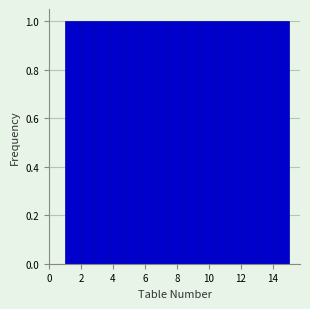

Reading left to right, list every bar in this chart as the range it spans on the x-axis followed by its height. Neither the bar edges nor the heights are printed on the chart, so give them approximately, as read against the axes.

1.0 to 2.0: 1
2.0 to 2.8: 1
2.8 to 3.8: 1
3.8 to 4.8: 1
4.8 to 5.6: 1
5.6 to 6.6: 1
6.6 to 7.6: 1
7.6 to 8.4: 1
8.4 to 9.4: 1
9.4 to 10.4: 1
10.4 to 11.2: 1
11.2 to 12.2: 1
12.2 to 13.2: 1
13.2 to 14.0: 1
14.0 to 15.0: 1